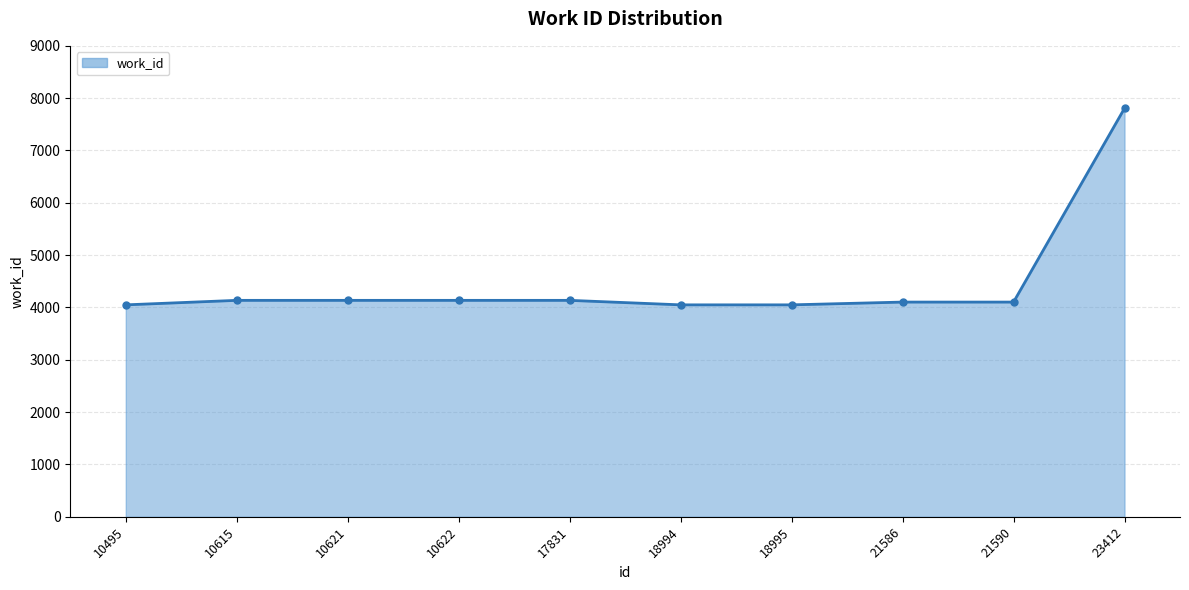

Is it true that the value at 21590 is 1333?

False